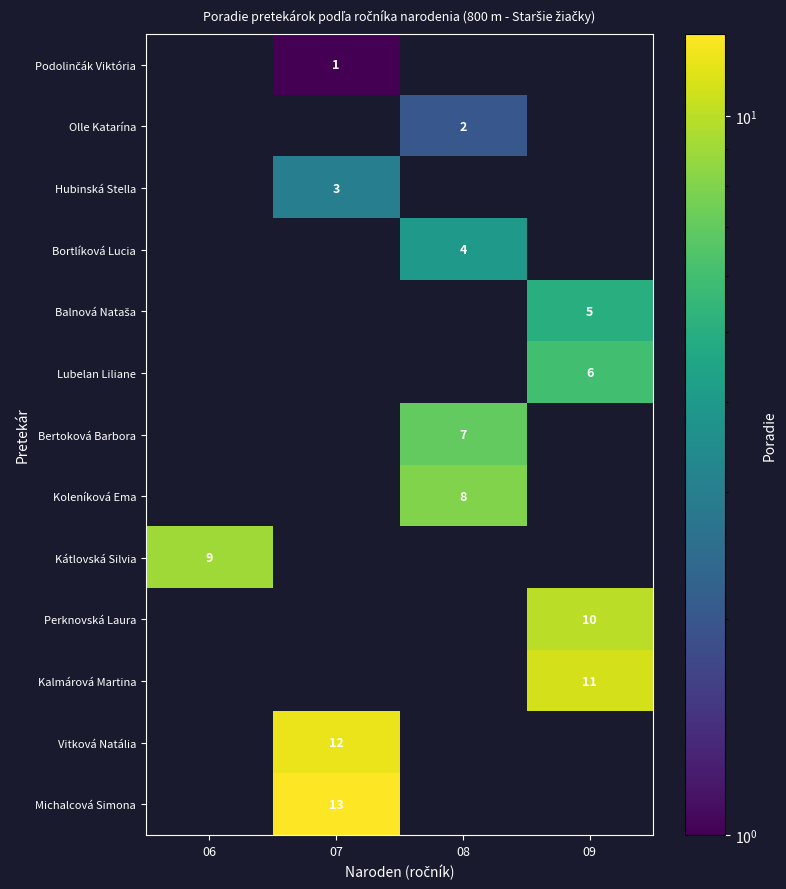

Is it true that Hubinská Stella equals 3 at 07?

True